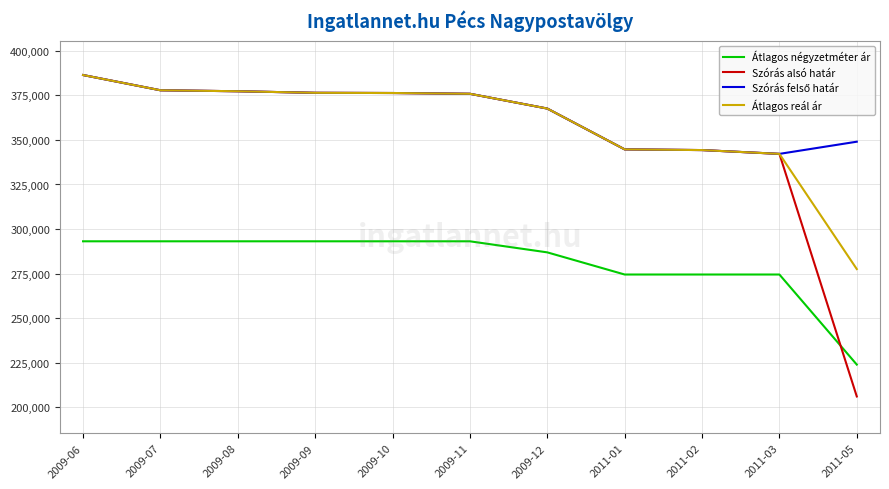

What is the difference between the second highest and second lowest values in the Szórás alsó határ series?

35672